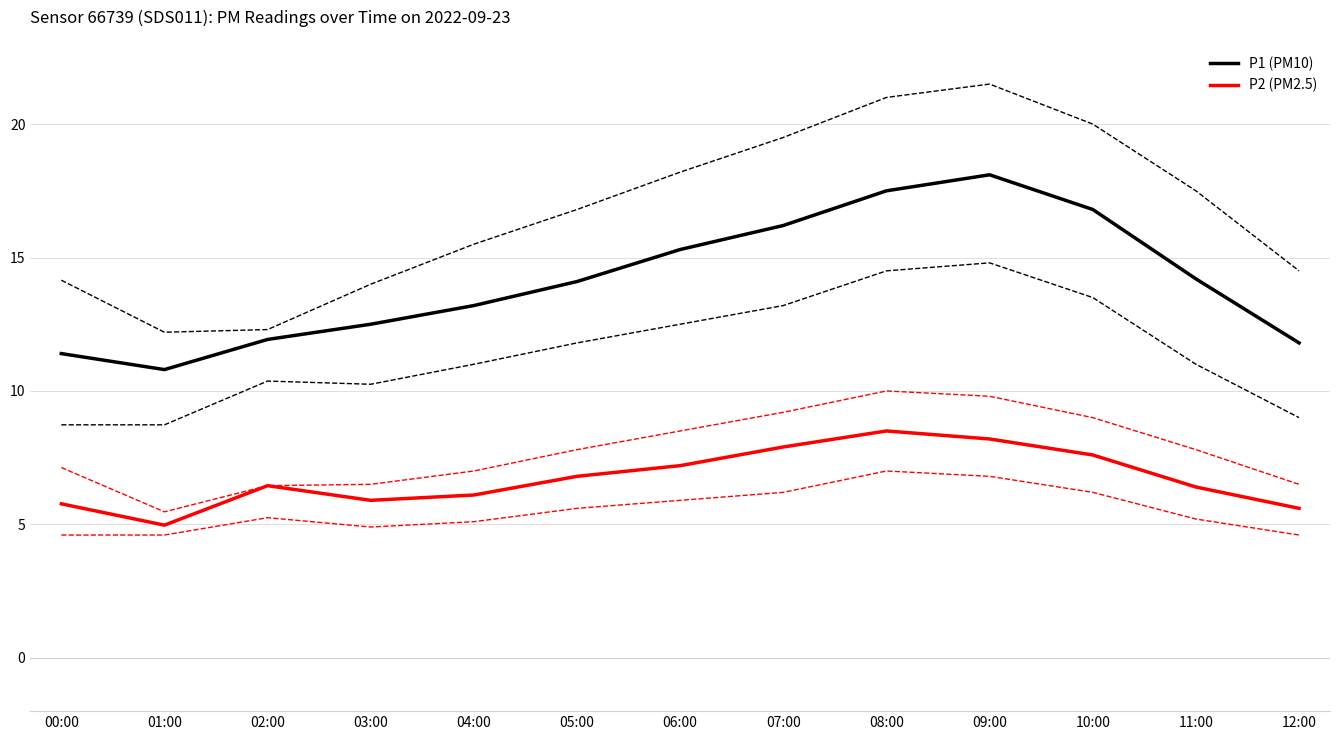

Reading left to right, list all the values displayed in this chart.

P1 (PM10): 00:00=11.4	01:00=10.8	02:00=11.9	03:00=12.5	04:00=13.2	05:00=14.1	06:00=15.3	07:00=16.2	08:00=17.5	09:00=18.1	10:00=16.8	11:00=14.2	12:00=11.8
P2 (PM2.5): 00:00=5.8	01:00=5.0	02:00=6.5	03:00=5.9	04:00=6.1	05:00=6.8	06:00=7.2	07:00=7.9	08:00=8.5	09:00=8.2	10:00=7.6	11:00=6.4	12:00=5.6